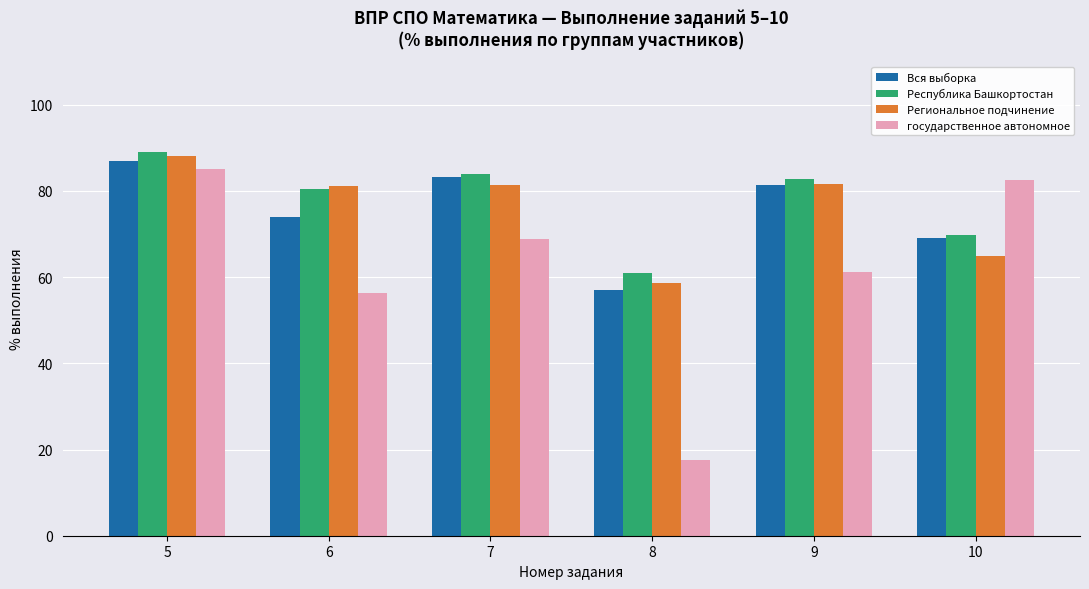

At how many categories does at least one series exceed 39?

6